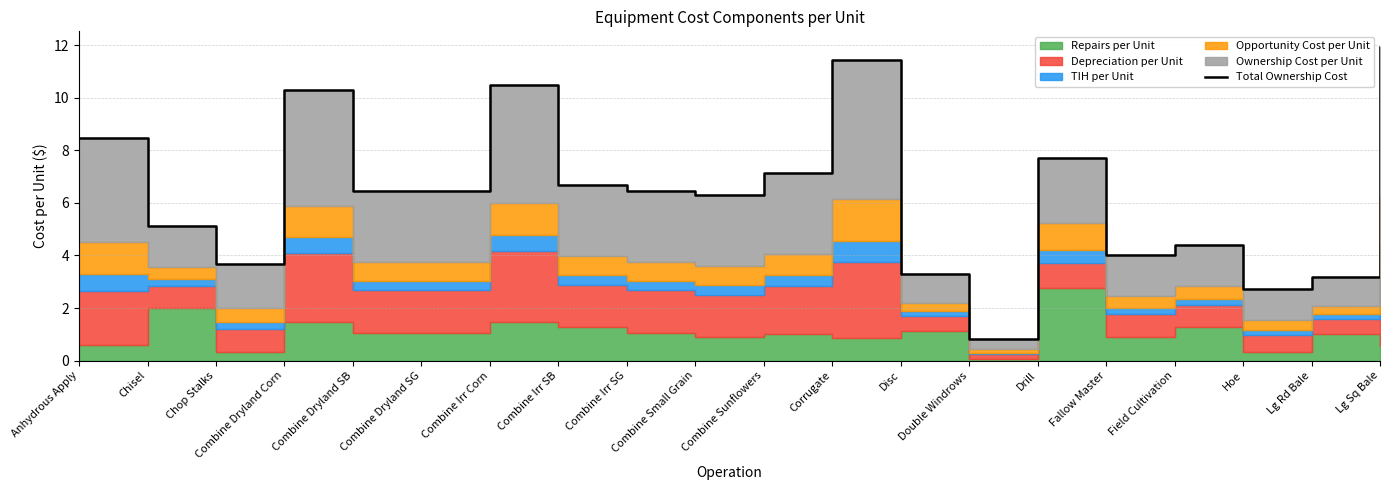

How many lines are shown in the chart?

1